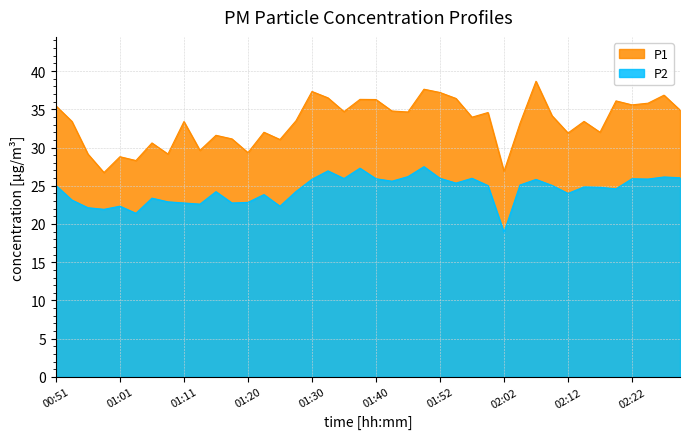

What is the label of the 36th point from the right?

01:01